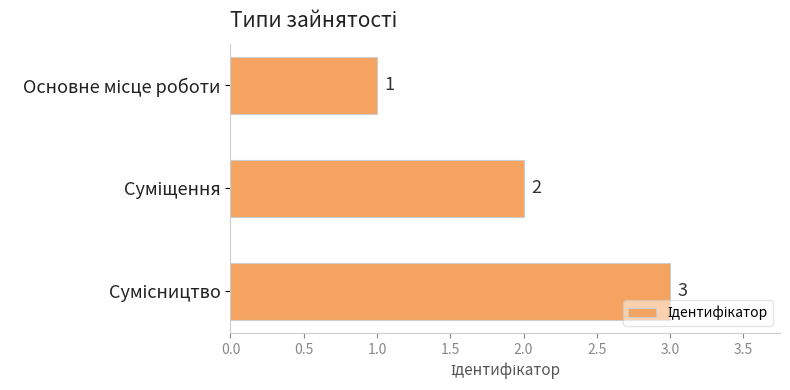

What is the sum of all values?

6